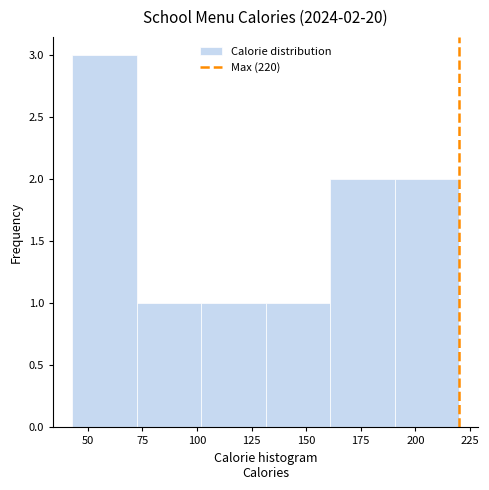

Which range on the x-axis has the tallest bar?

43.0 to 72.5